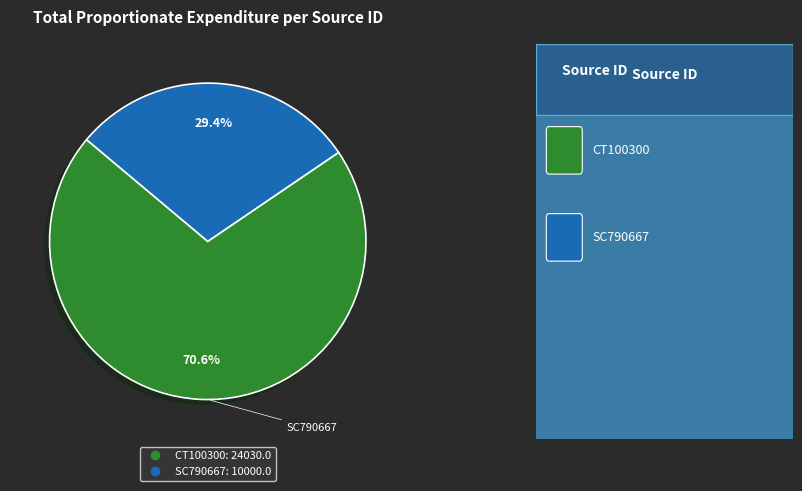

To the nearest percent, what is the average slice percentage?

50%